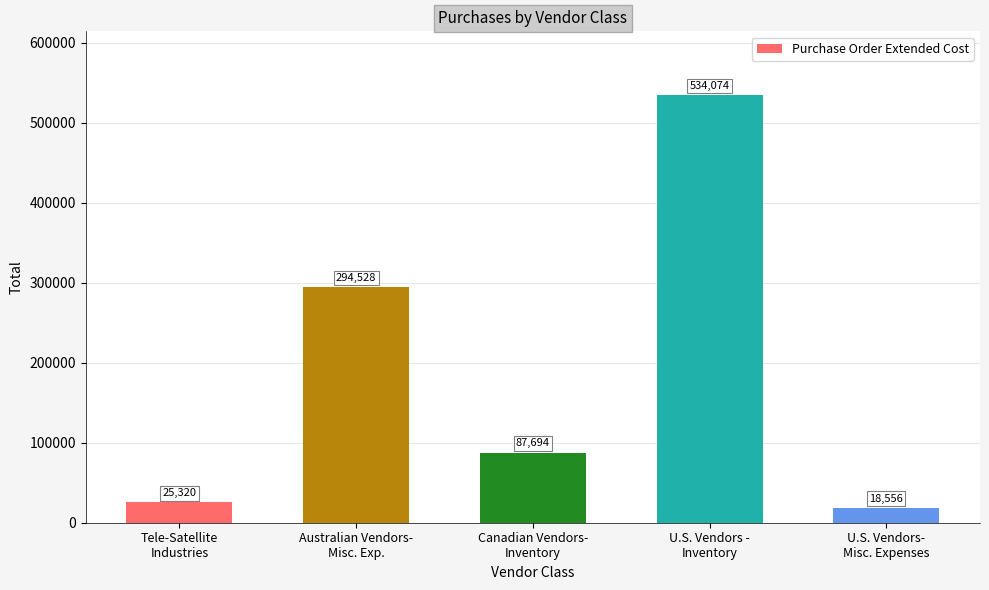

Where is the data nearest to the value 276314?

Australian Vendors-
Misc. Exp.